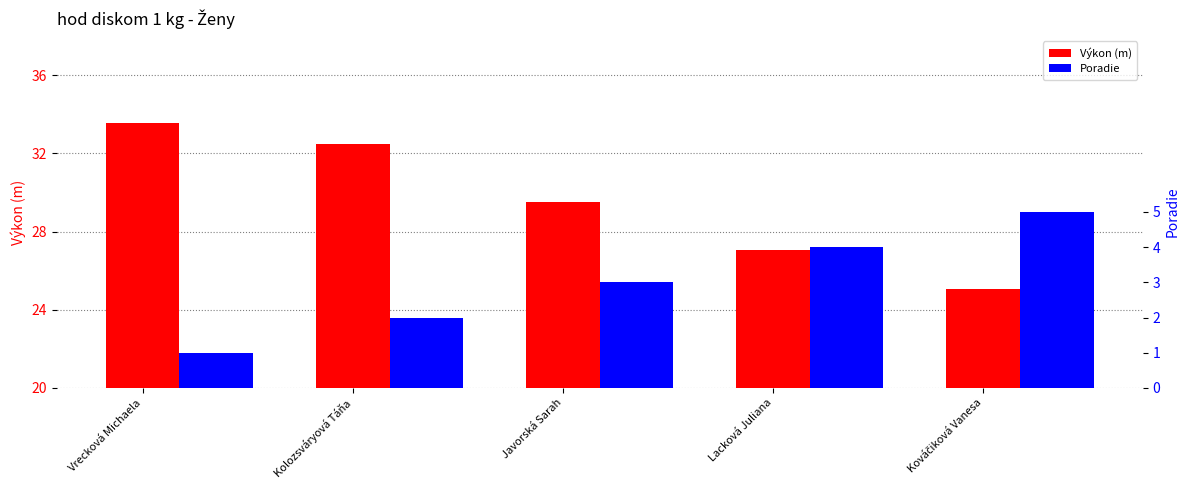

What is the label of the 2nd bar from the right?

Lacková Juliana